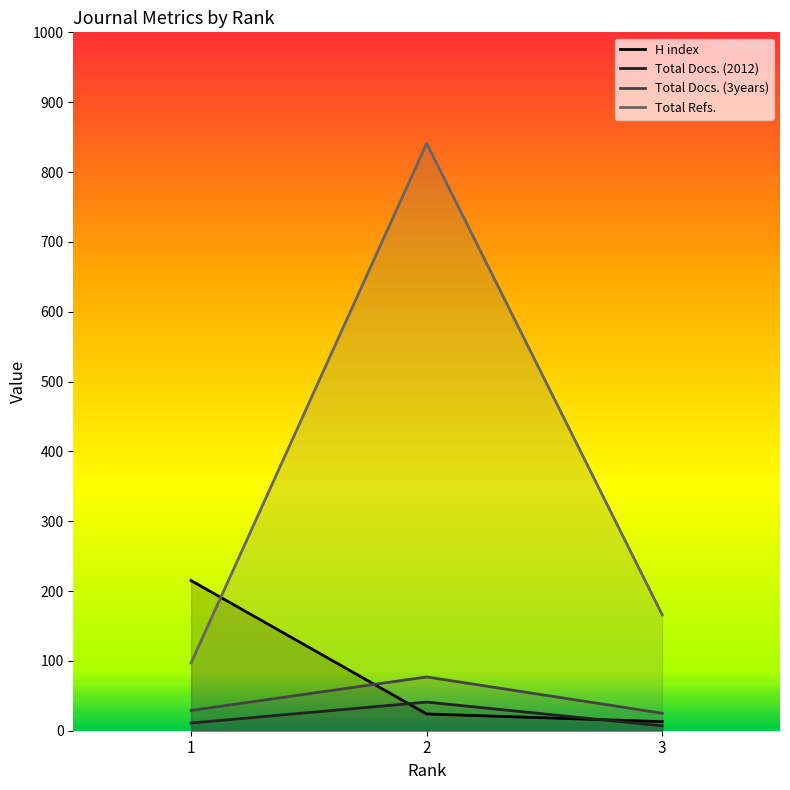

At how many categories does at least one series exceed 69?

3